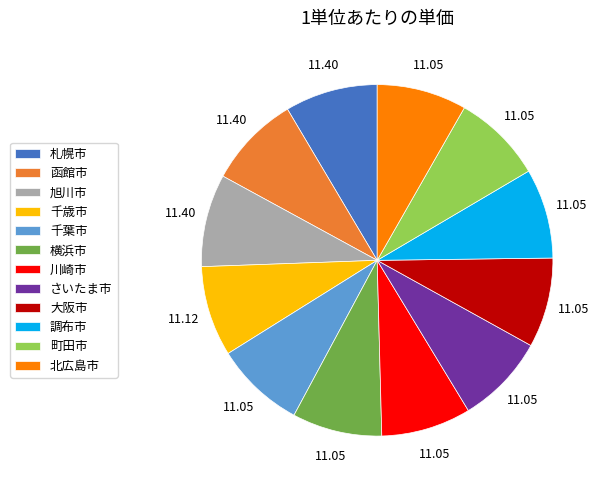

Is the sum of 川崎市 and 札幌市 greater than half?

No